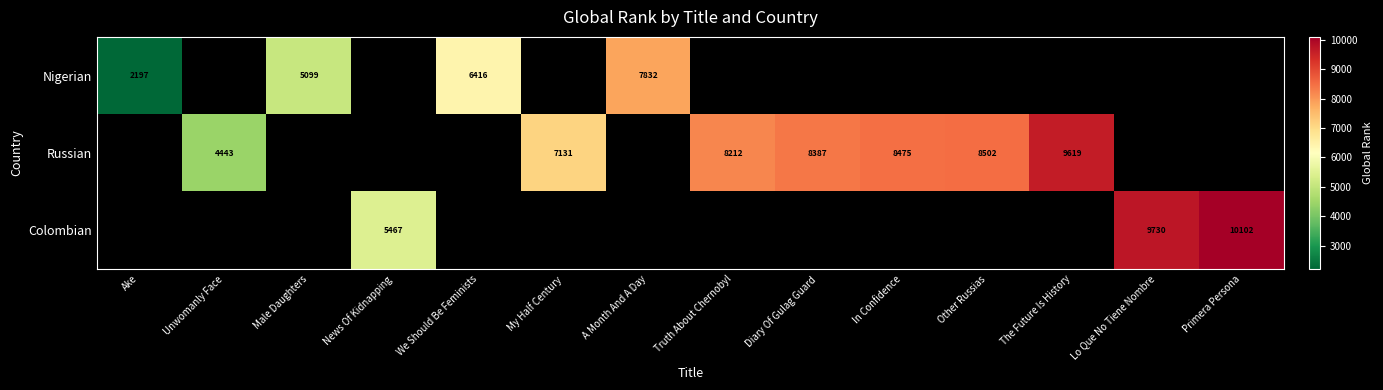

Is the value of Russian at Other Russias greater than the value of Colombian at Primera Persona?

No